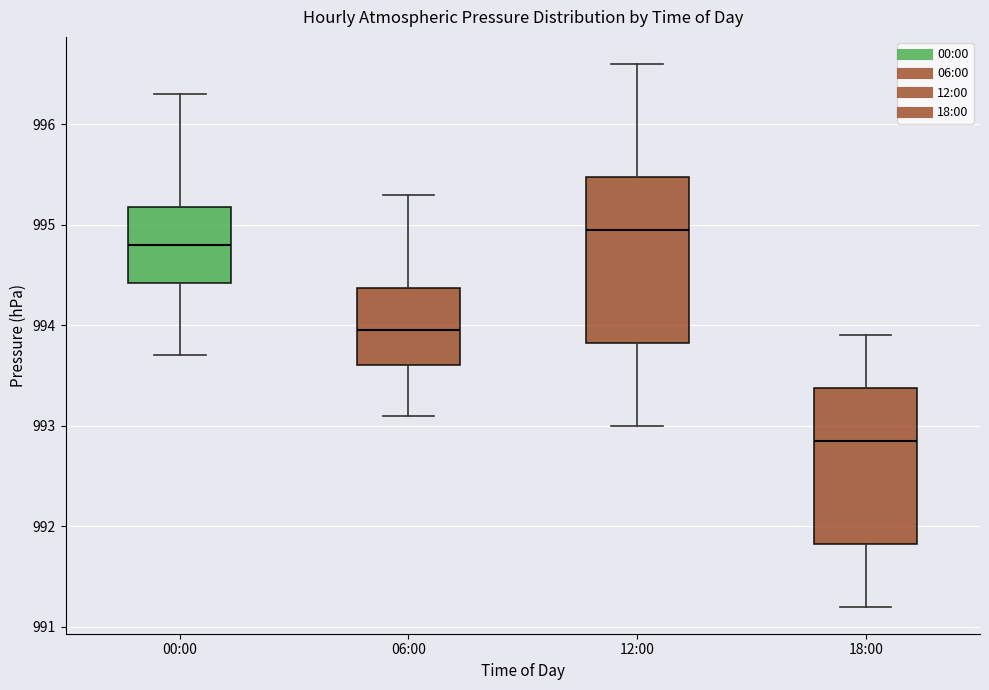

Which box has the lowest median line?

18:00